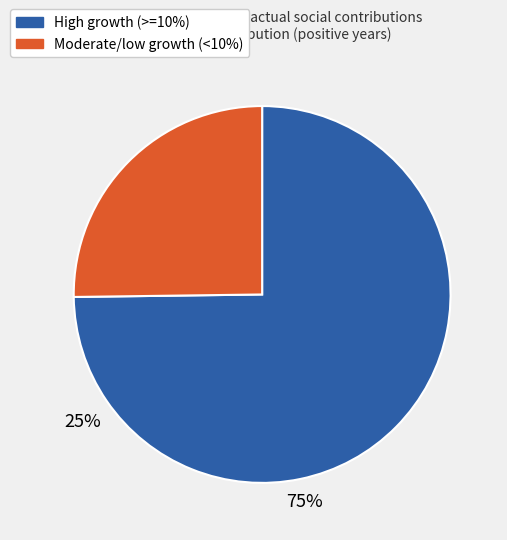

Does any single category account for the majority?

Yes